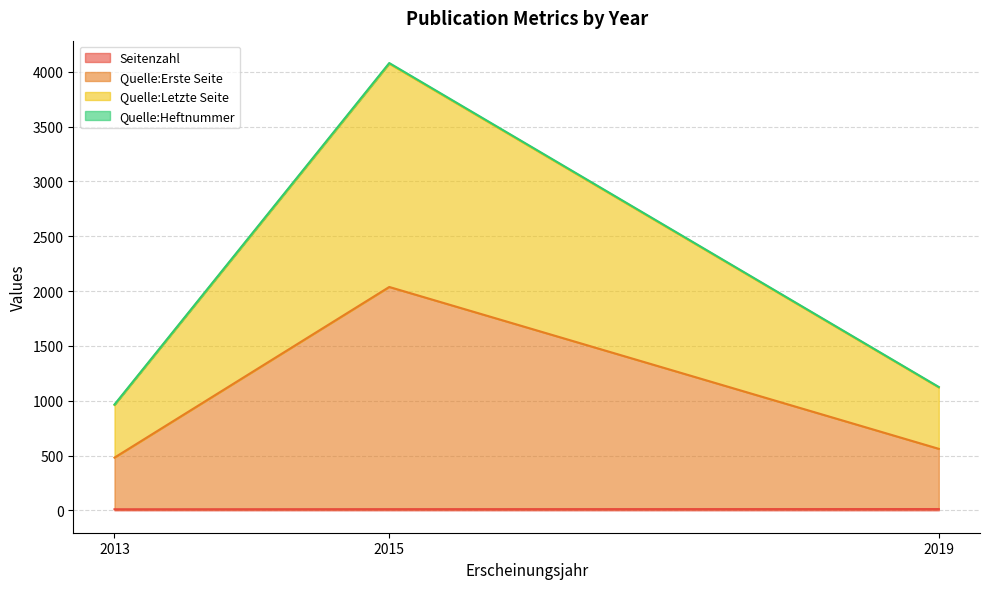

At which category is the sum across all series the highest?

2015